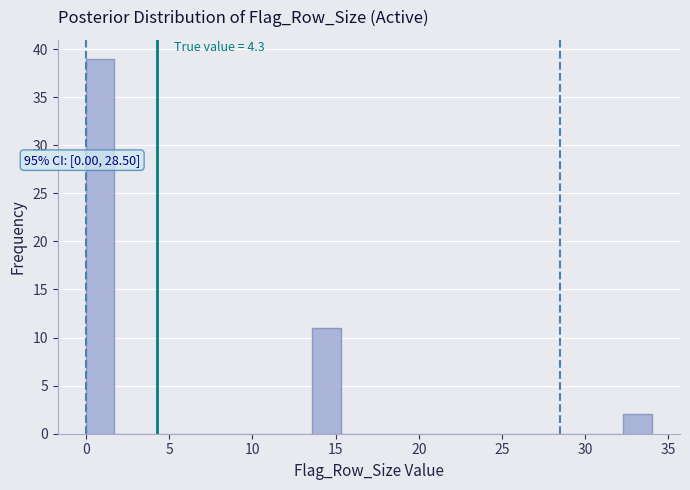

Around what value on the x-axis is the tallest bar? Give the approximate position of its centre, as read against the axis.

1.0